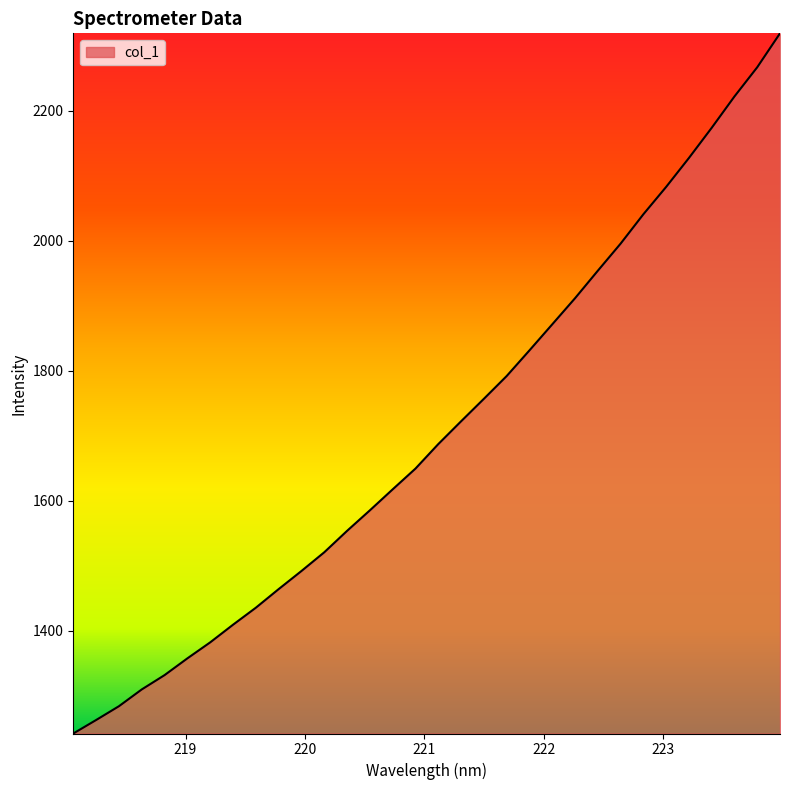

What is the difference between the maximum and minimum values?

1077.6